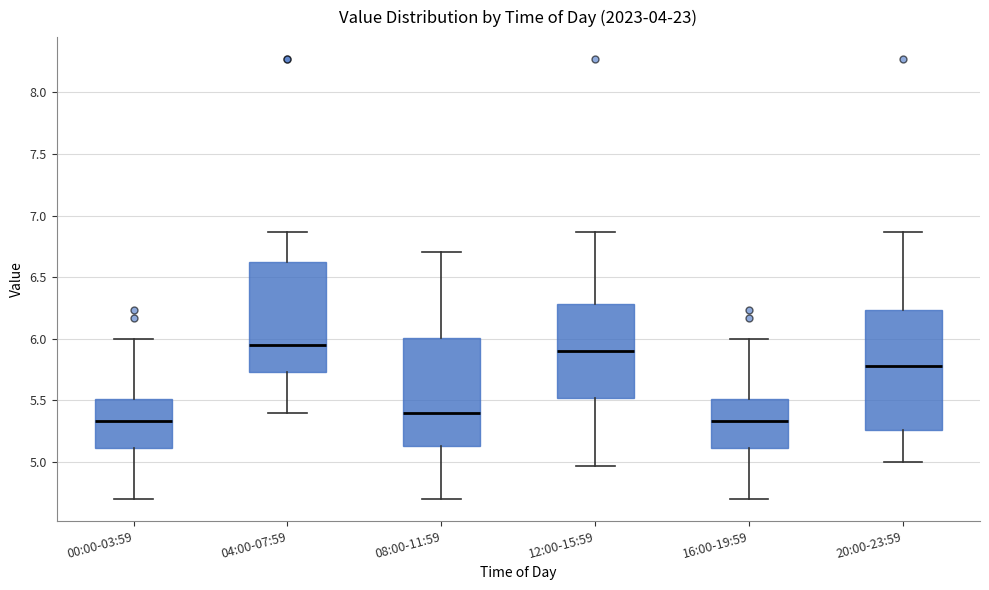

Comparing the boxes themselves (not the whiskers), which one is the tallest?

20:00-23:59